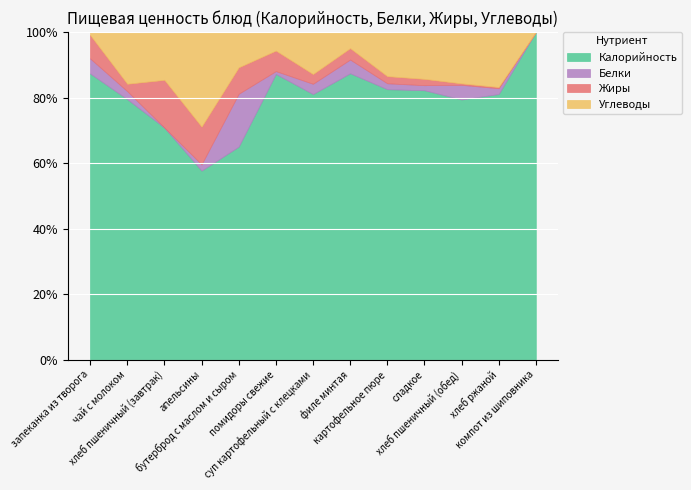

How many lines are shown in the chart?

4